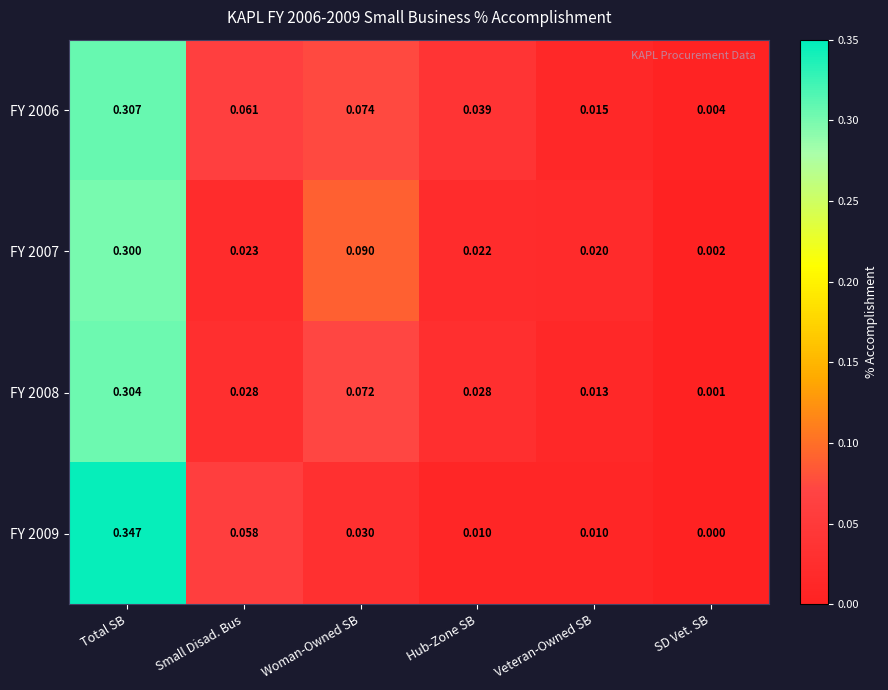

At which category is the sum across all series the highest?

Total SB